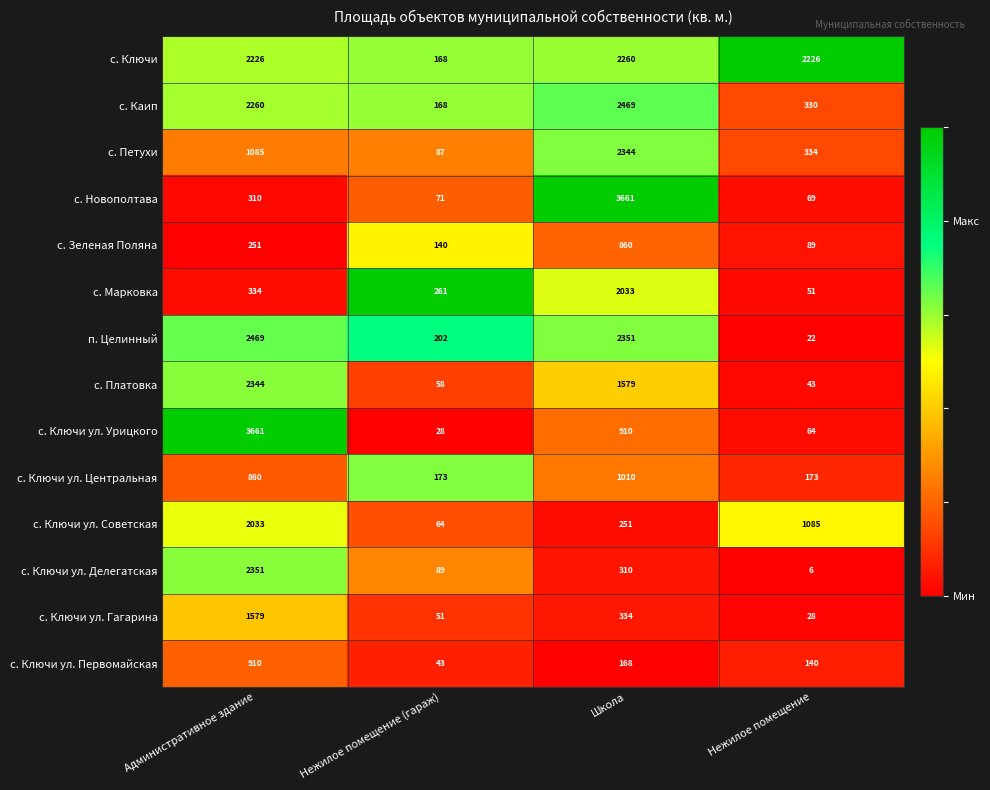

What is the maximum value shown in the chart?

3661